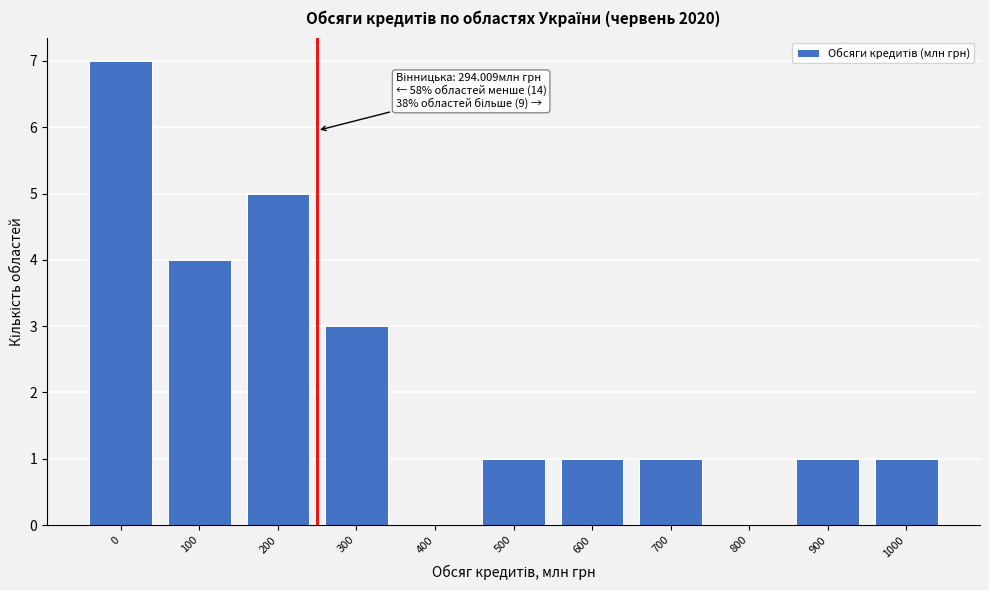

Reading right to left, what are all the values shown in this chart?

1000=1	900=1	800=0	700=1	600=1	500=1	400=0	300=3	200=5	100=4	0=7